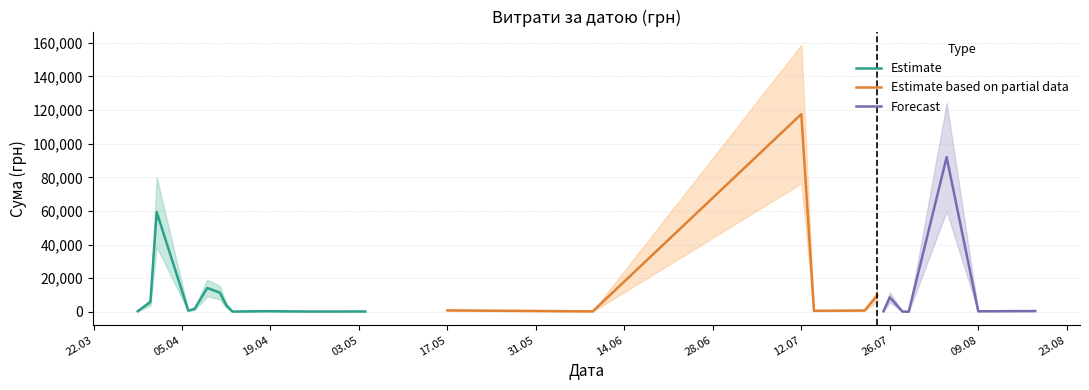

Does the chart have visible grid lines?

Yes